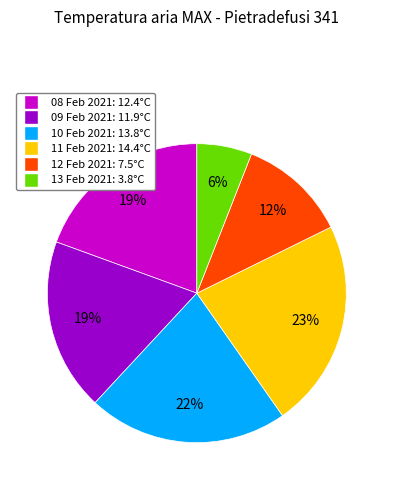

To the nearest percent, what is the average slice percentage?

17%